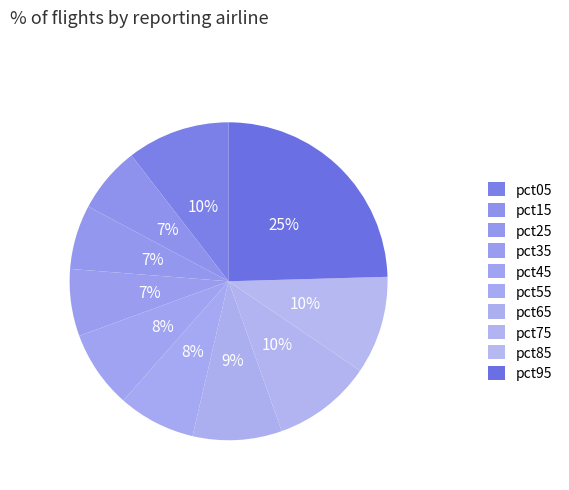

True or false: pct65 accounts for 9% of the total.

True